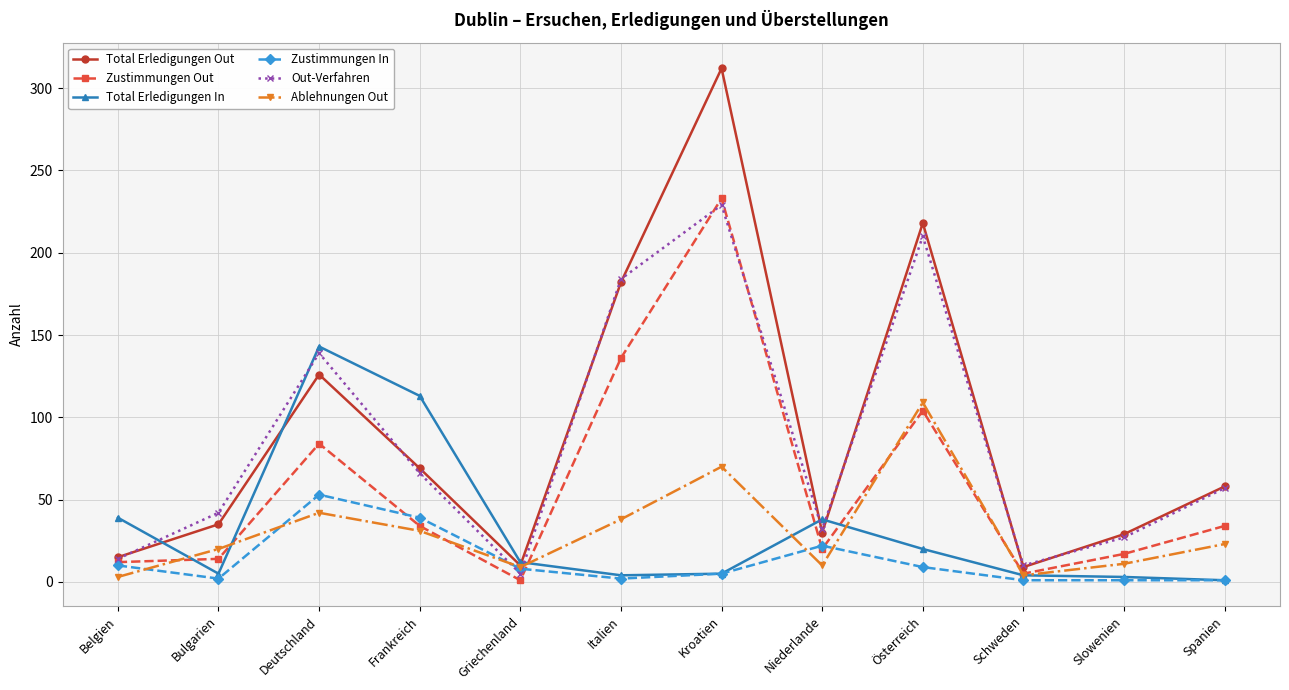

Does the chart display data point markers on the line(s)?

Yes